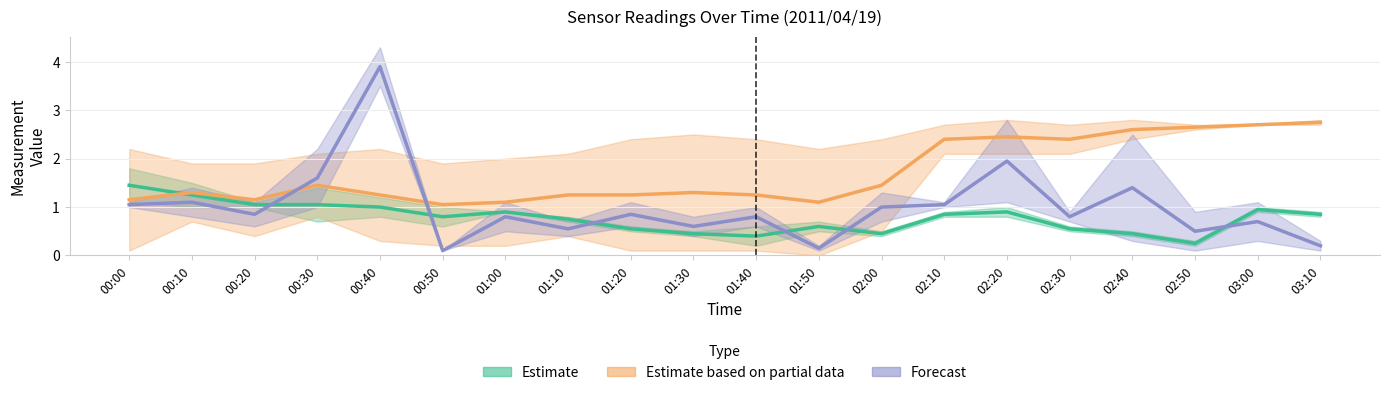

Reading left to right, what are all the values shown in this chart?

Estimate: 1.5	1.2	1.1	1.0	1.0	0.8	0.9	0.8	0.6	0.5	0.4	0.6	0.5	0.9	0.9	0.6	0.5	0.2	0.9	0.9
Estimate based on partial data: 1.2	1.3	1.1	1.5	1.2	1.1	1.1	1.2	1.2	1.3	1.2	1.1	1.4	2.4	2.5	2.4	2.6	2.7	2.7	2.8
Forecast: 1.1	1.1	0.9	1.6	3.9	0.1	0.8	0.6	0.9	0.6	0.8	0.2	1.0	1.1	1.9	0.8	1.4	0.5	0.7	0.2